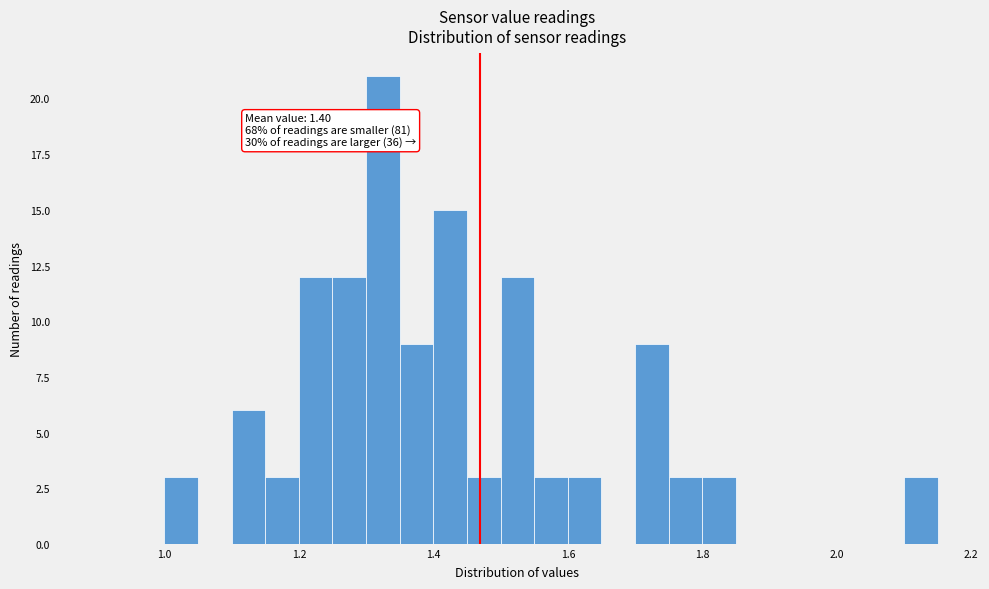

Read against the x-axis, roughly where is the centre of the tallest bar?

1.32